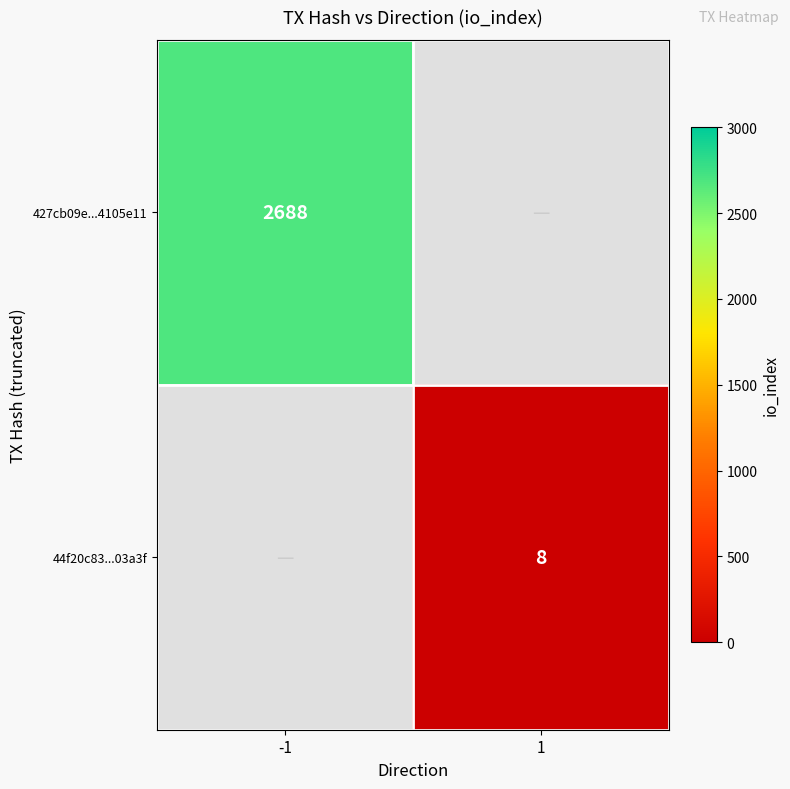

True or false: 44f20c83...03a3f has a value of 2 at 1.

False